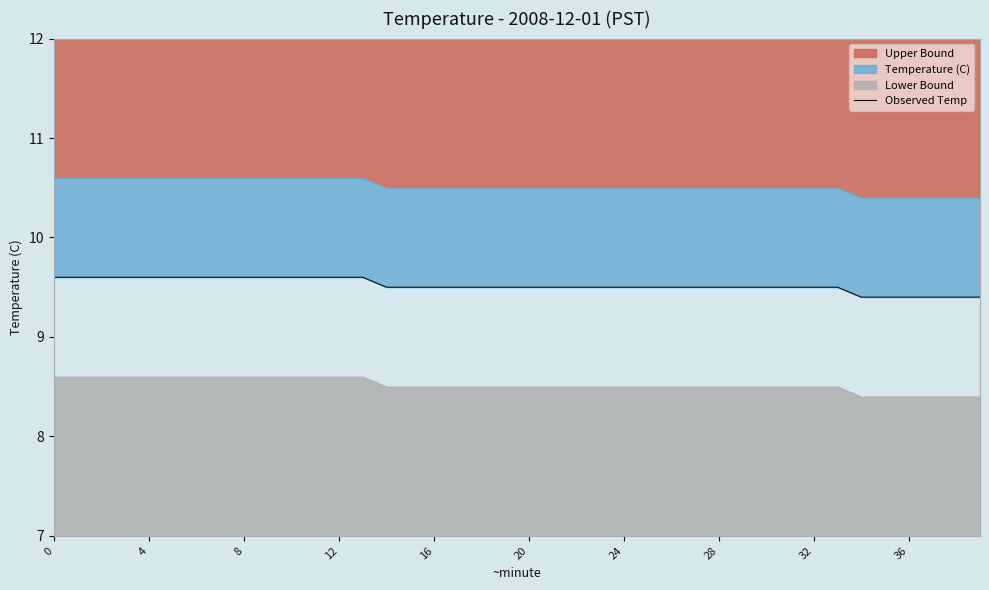

What is the ratio of the value at 38 to the value at 4?

1.0